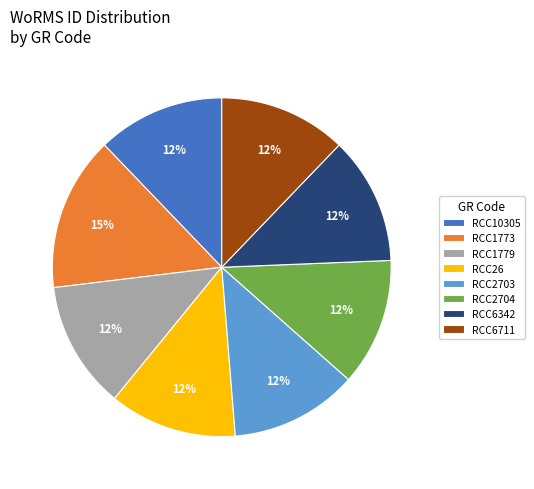

To the nearest percent, what portion does RCC26 represent?

12%